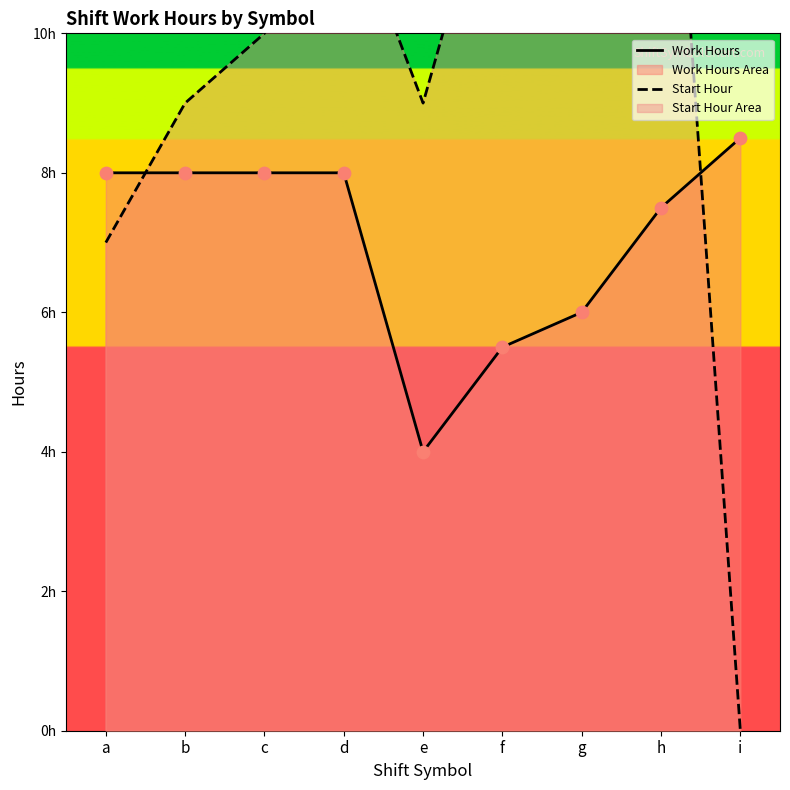

What are all the series names shown in the legend?

Work Hours, Start Hour